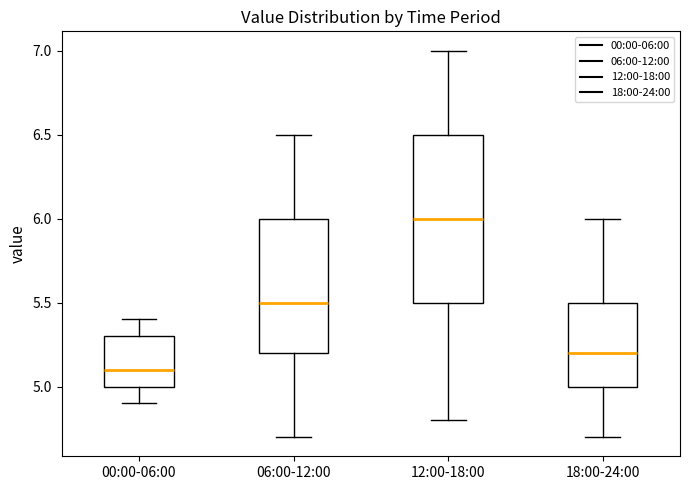

Reading left to right, read every box against the y-axis: the position of its median line, the range the box covers, and the ends of its whiskers. The values are not printed on the chart, so give them approximately, as read against the axis.

00:00-06:00: median 5.1, box 5.0 to 5.3, whiskers 4.9 to 5.4
06:00-12:00: median 5.5, box 5.2 to 6.0, whiskers 4.7 to 6.5
12:00-18:00: median 6.0, box 5.5 to 6.5, whiskers 4.8 to 7.0
18:00-24:00: median 5.2, box 5.0 to 5.5, whiskers 4.7 to 6.0